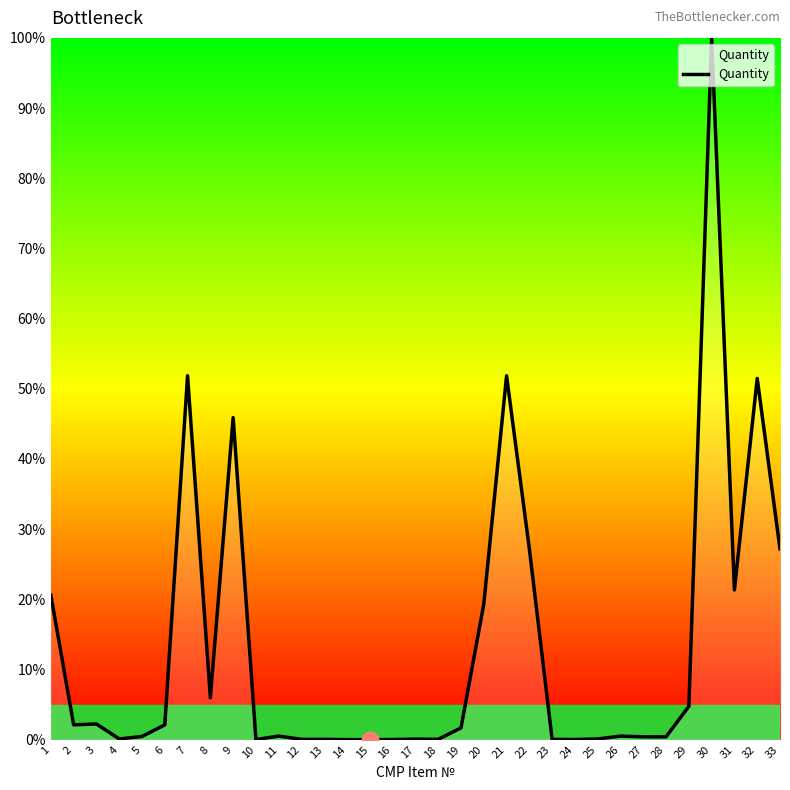

Which category has the highest value across all series?

30